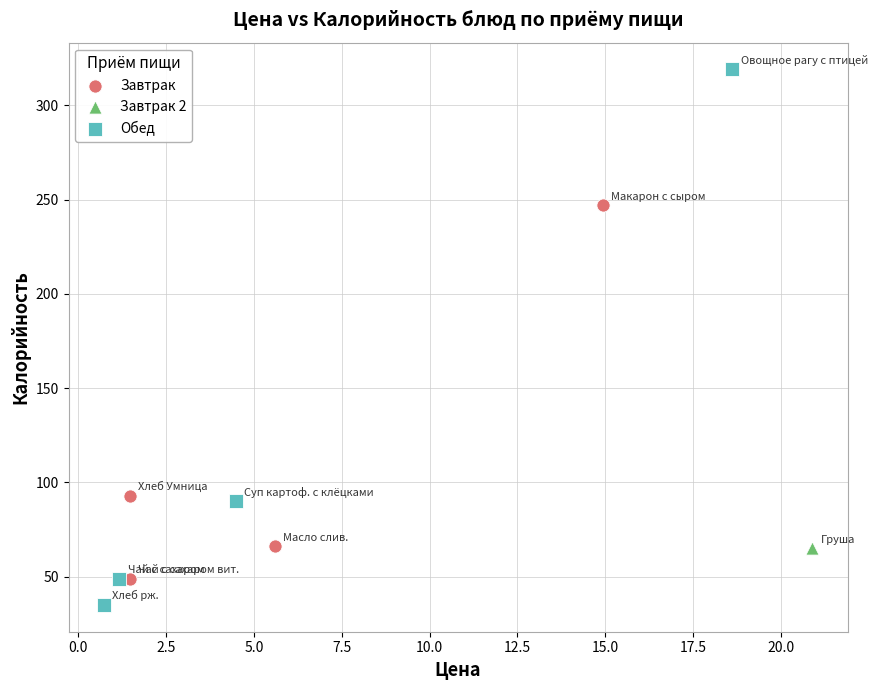

What are all the series names shown in the legend?

Завтрак, Завтрак 2, Обед